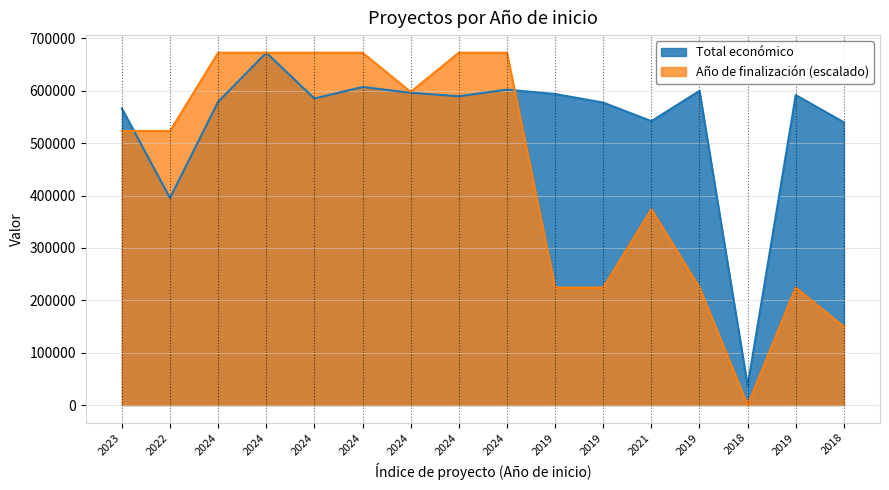

Where does the data first go above 589731?

2024